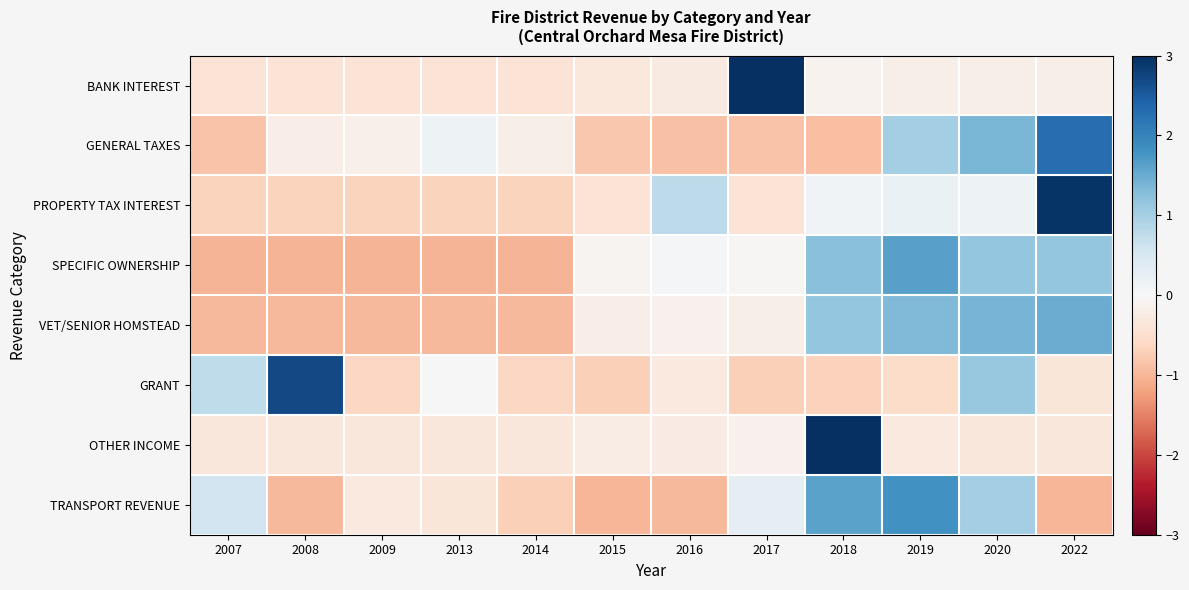

At which category is the sum across all series the highest?

2022